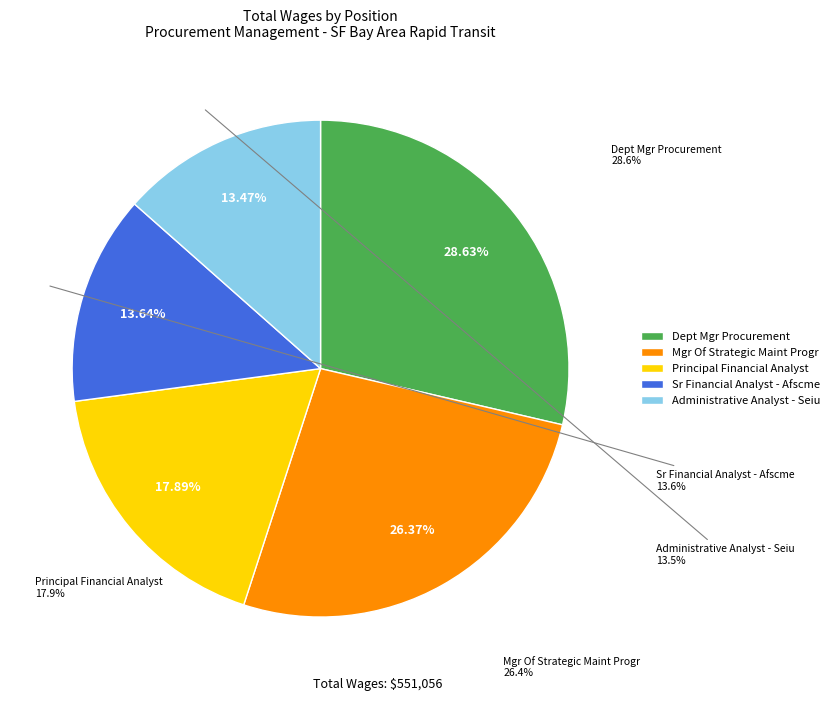

How many slices are in this pie chart?

5